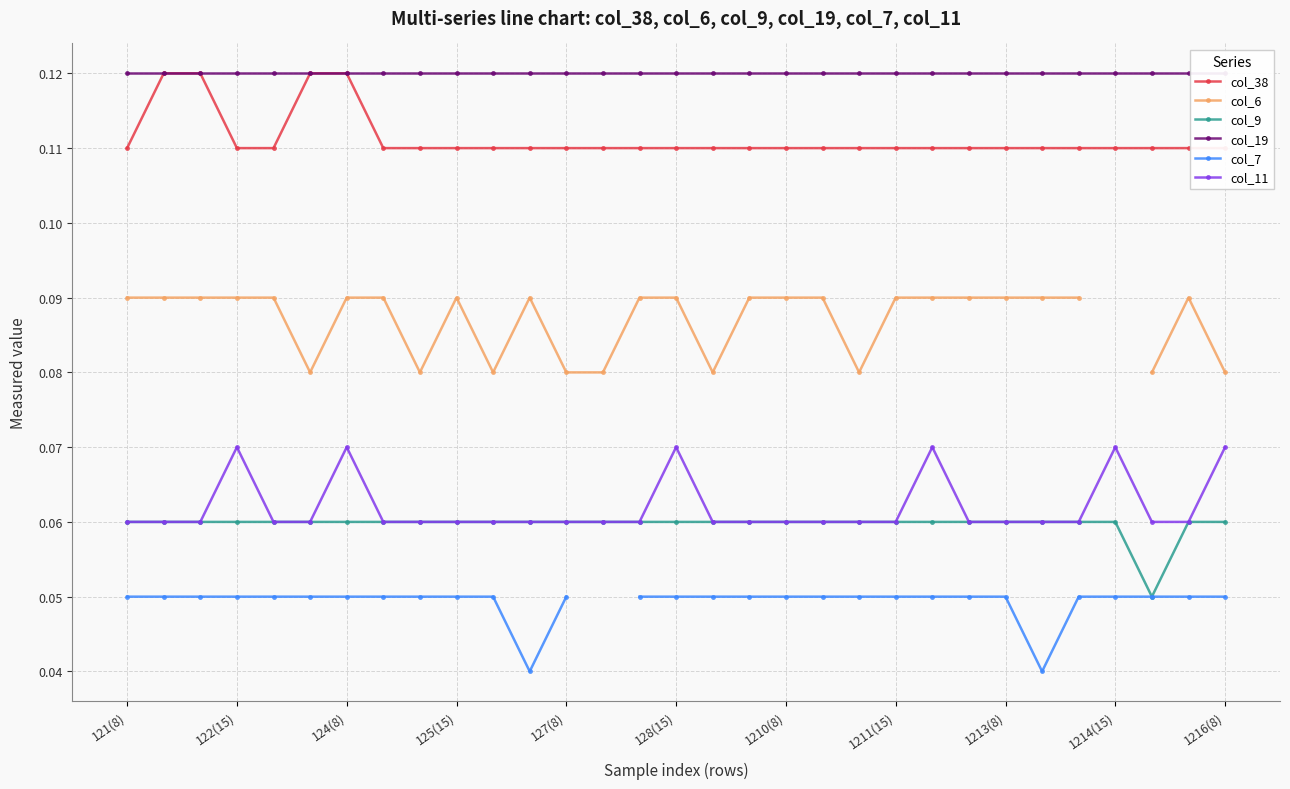

How many col_9 values are between 0 and 1?

31